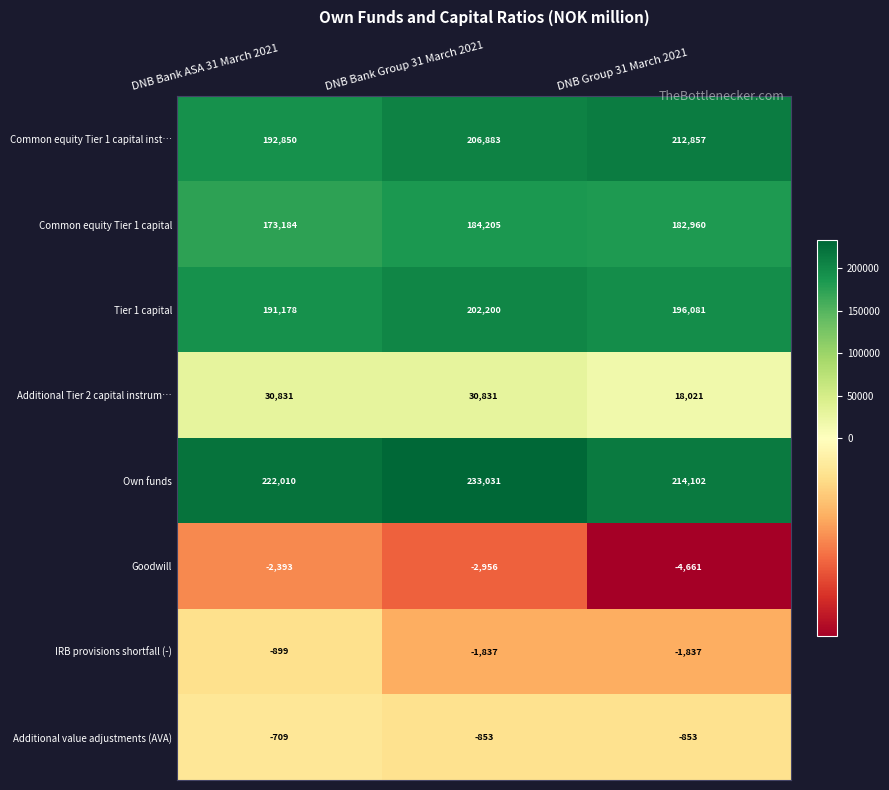

What is the minimum value shown in the chart?

-4661